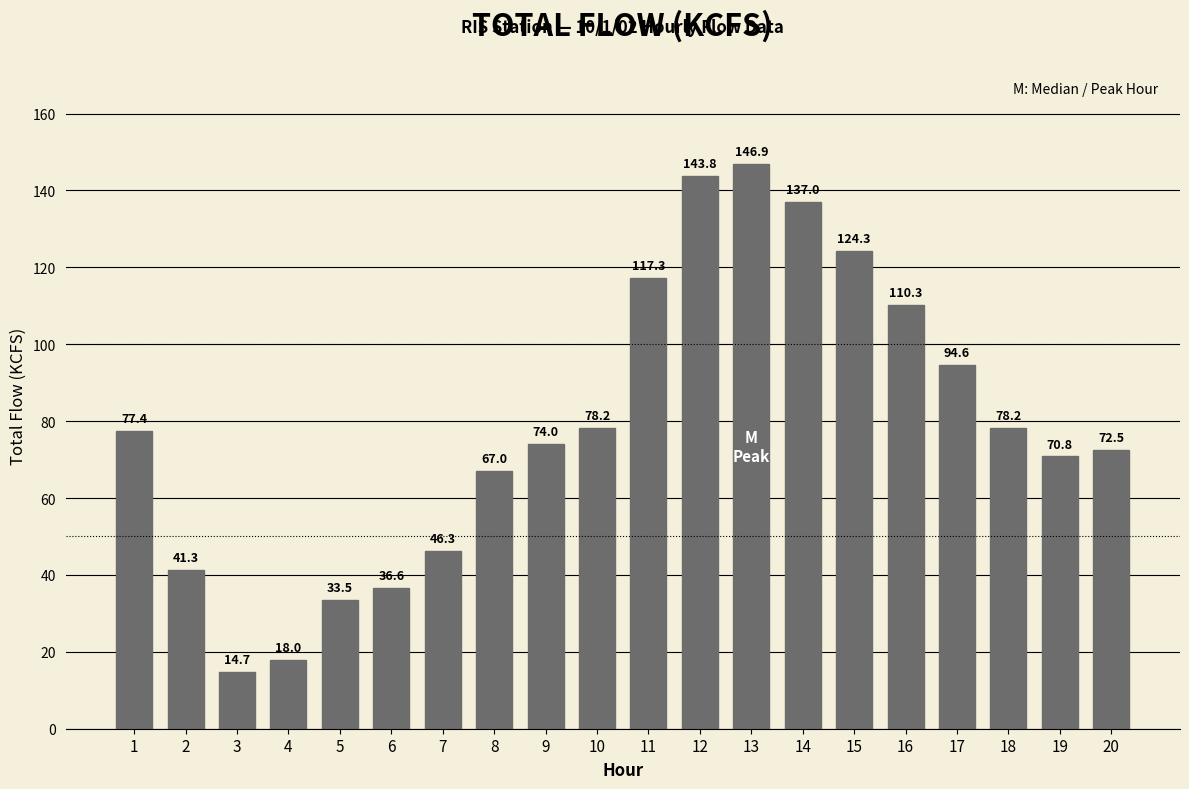

At which category does the chart reach its minimum across all series?

3